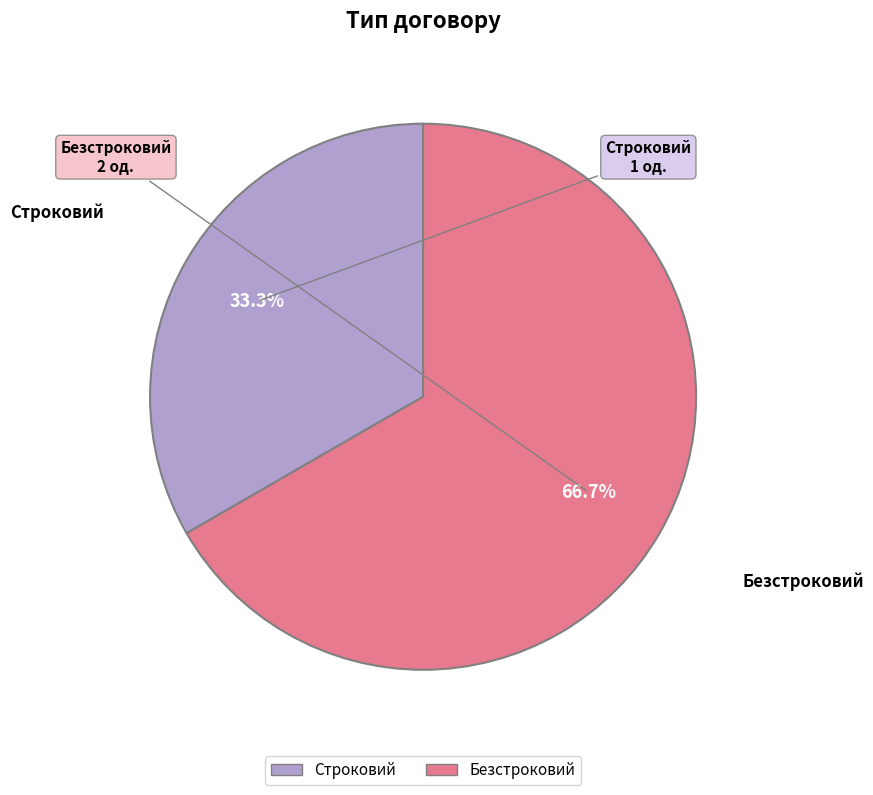

Which slice is the largest?

Безстроковий